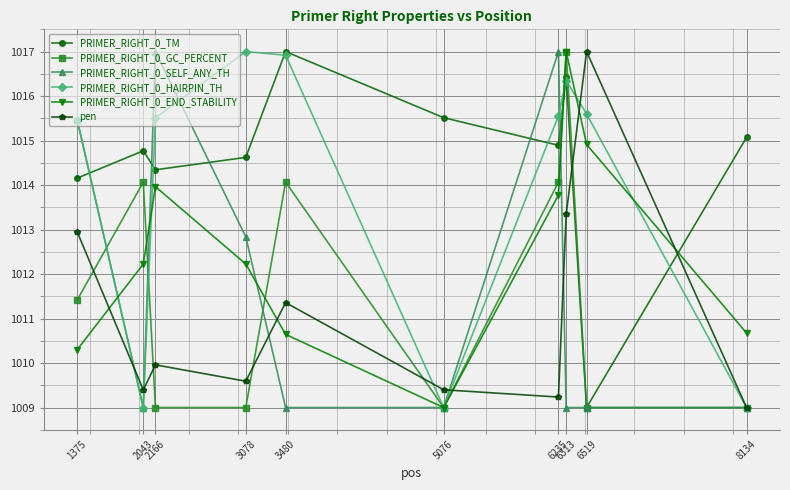

In PRIMER_RIGHT_0_END_STABILITY, how many points are higher than both neighbors (excluding endpoints)?

2